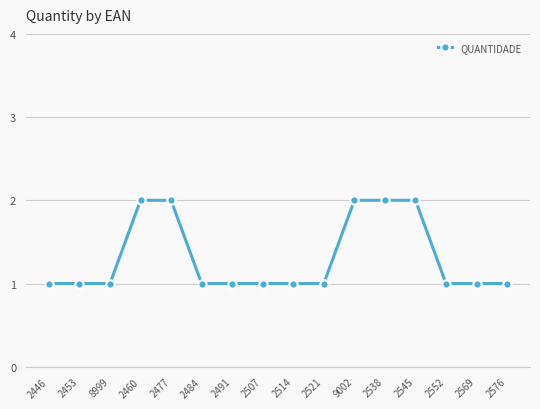

Is it true that the value at 2460 is 2?

True